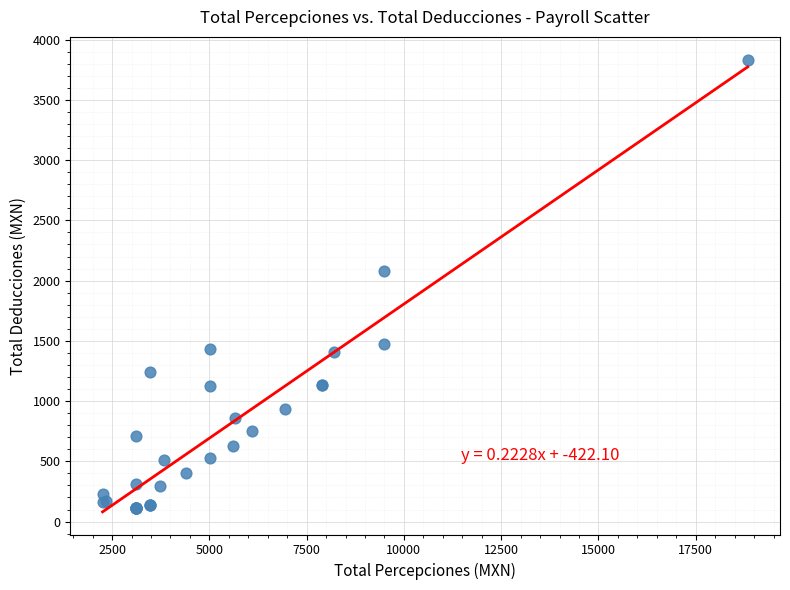

What Y value in the scatter plot is closest to 1972?

2077.0